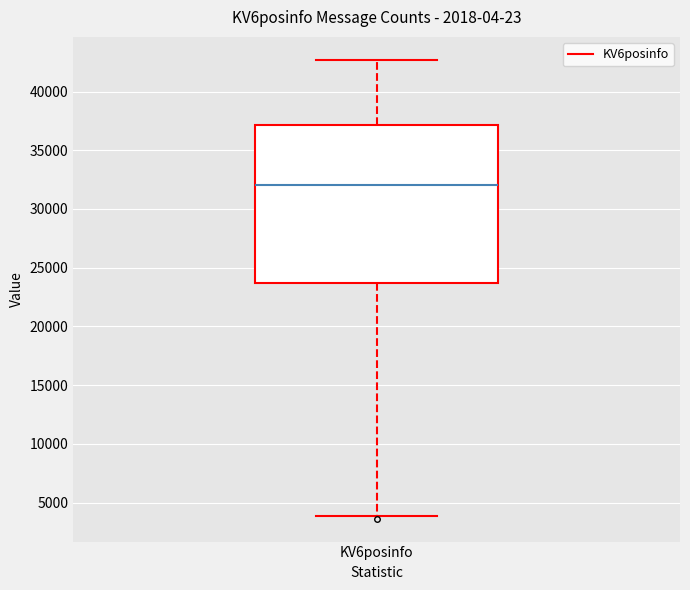

Read this box plot against the y-axis: the position of the median line, the range covered by the box, and the ends of both whiskers. The values are not printed on the chart, so give them approximately, as read against the axis.

median 32000, box 23500 to 37000, whiskers 4000 to 42500